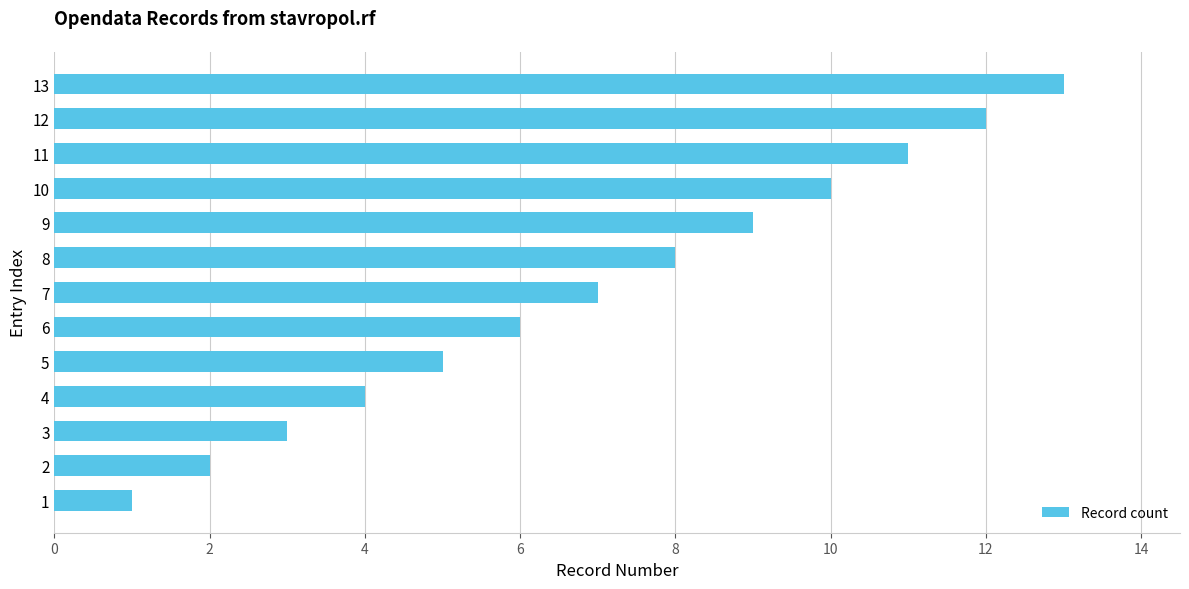

Is it true that the value at 7 is 12?

False